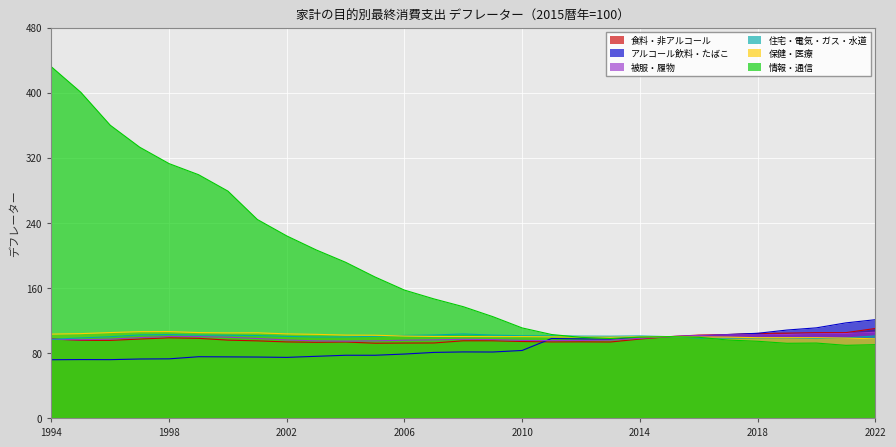

What is the smallest value displayed?

71.6